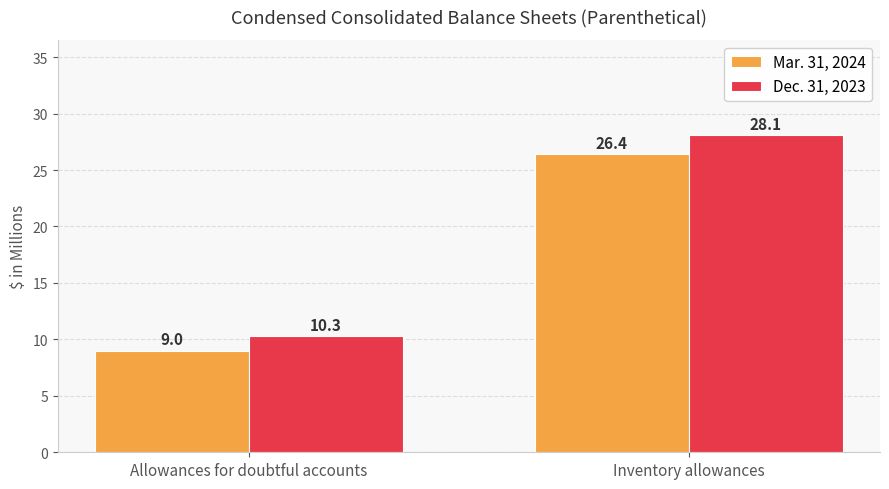

Where does the Dec. 31, 2023 series first go above 28?

Inventory allowances